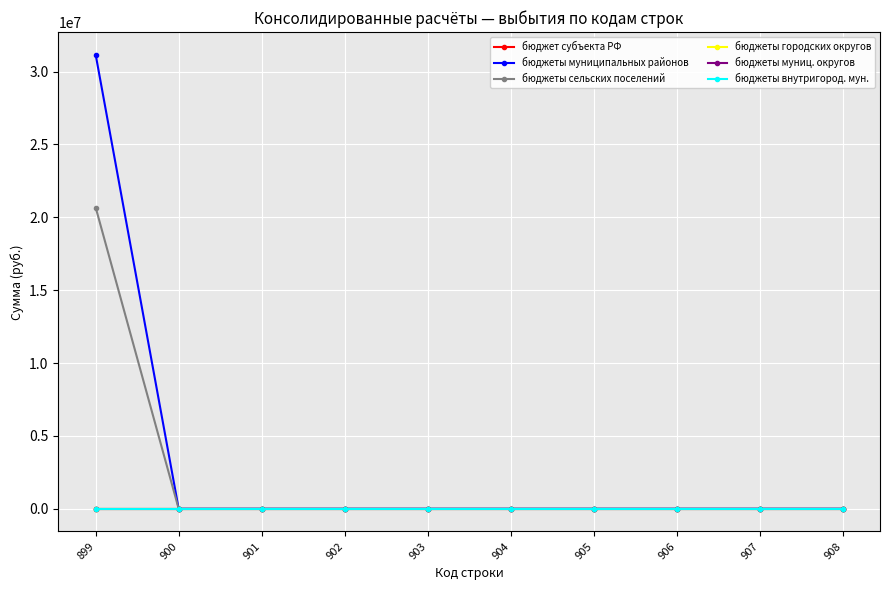

Does the chart have visible grid lines?

Yes